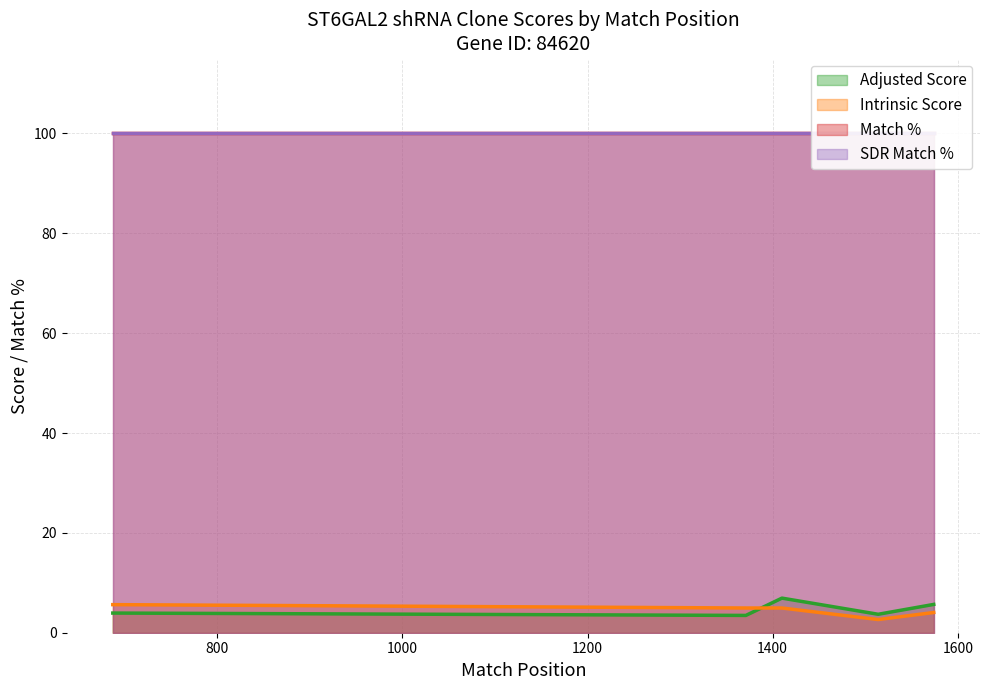

What is the maximum value shown in the chart?

100.0